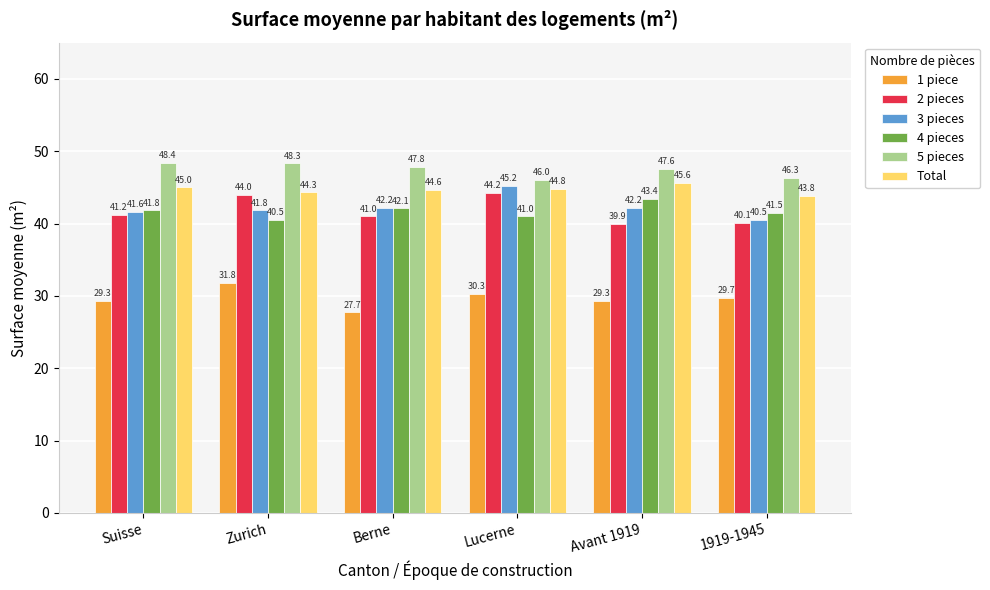

What is the label of the 4th bar from the left?

Lucerne